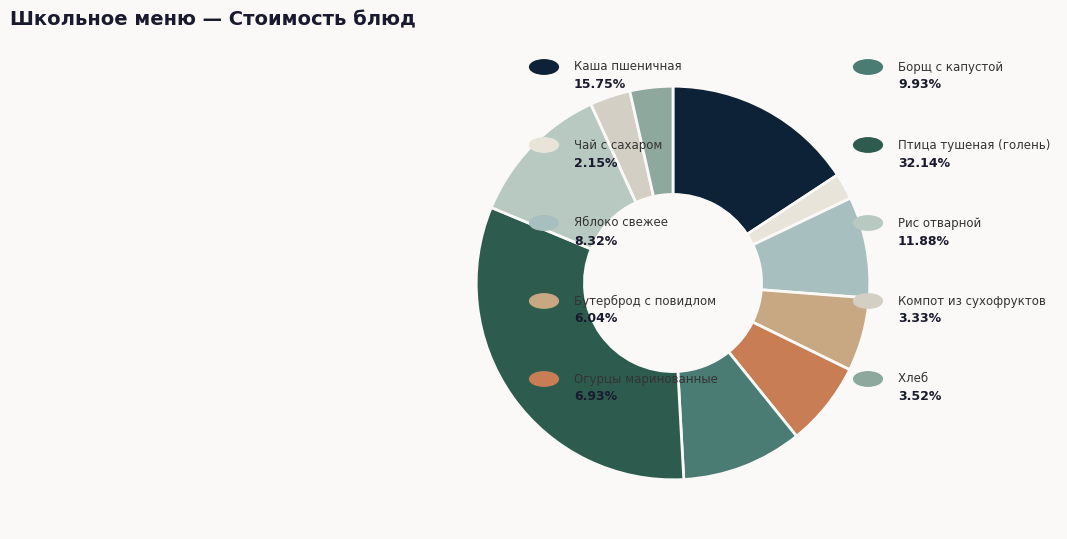

Count the number of slices in the pie.

10